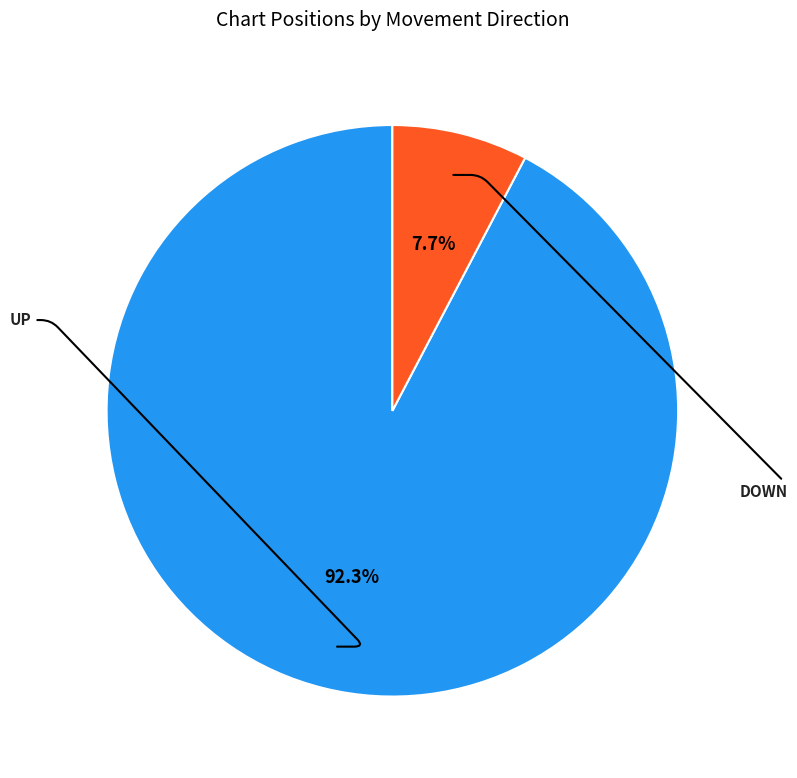

Does any single category account for the majority?

Yes